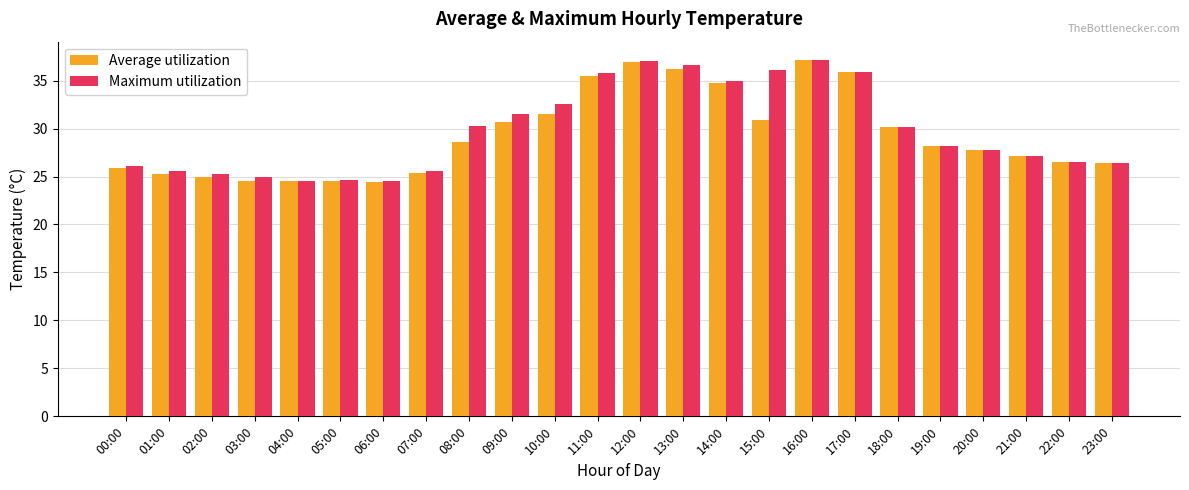

What is the difference between the maximum and second lowest values in the Average utilization series?

12.7